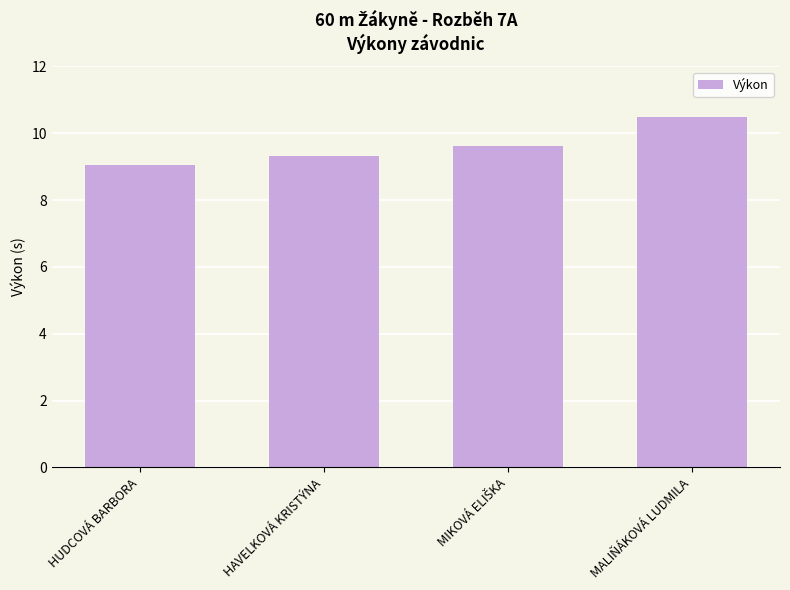

How many categories are shown in the chart?

4